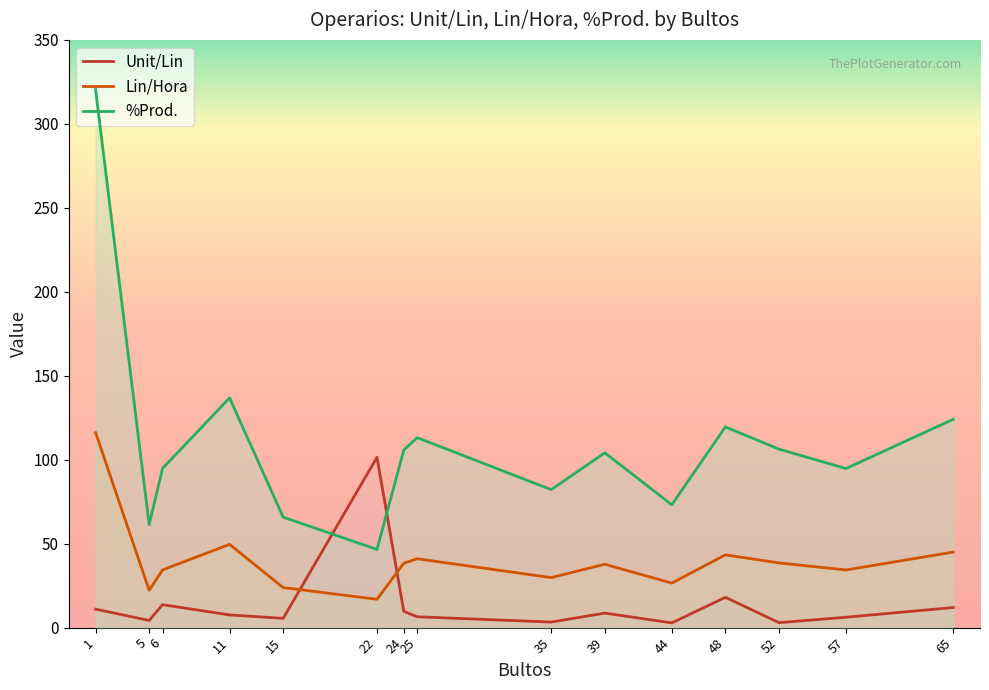

True or false: %Prod. and Lin/Hora cross at least once.

False